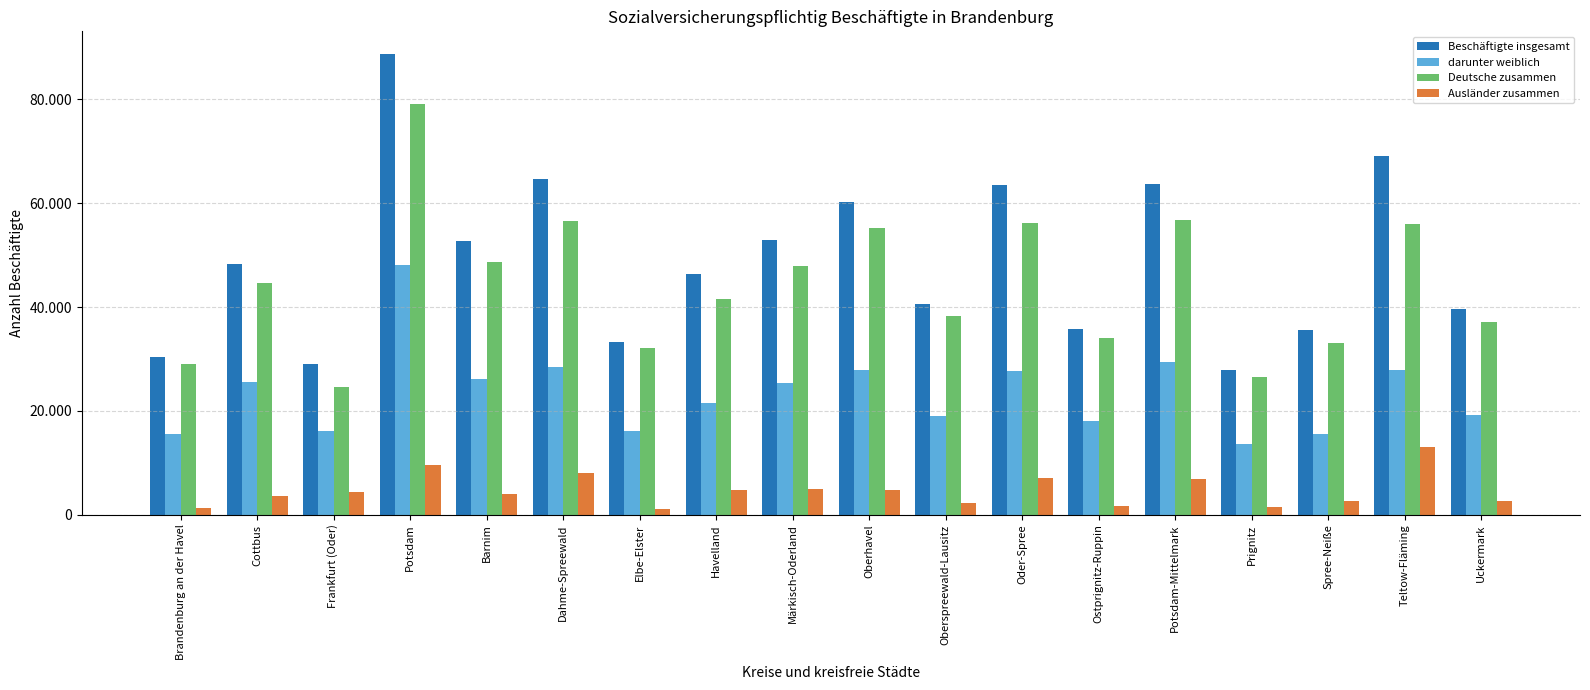

Which series has the largest total across all categories?

Beschäftigte insgesamt